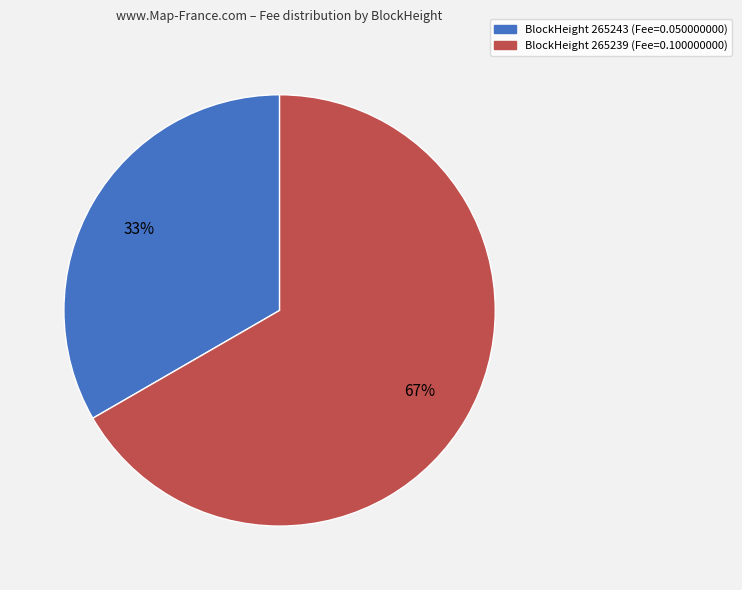

What percentage is the BlockHeight 265243 (Fee=0.050000000) slice, to the nearest percent?

33%